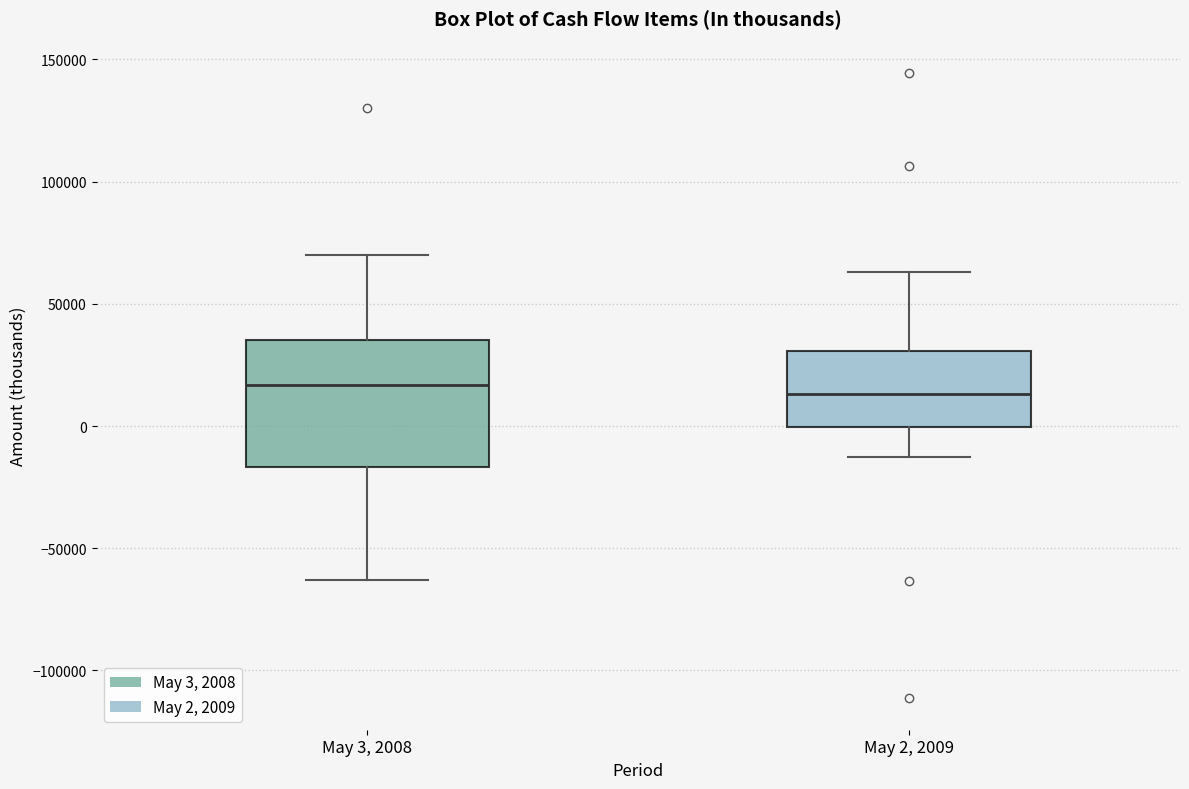

Reading left to right, read every box against the y-axis: the position of its median line, the range the box covers, and the ends of its whiskers. The values are not printed on the chart, so give them approximately, as read against the axis.

May 3, 2008: median 15000, box -15000 to 35000, whiskers -65000 to 70000
May 2, 2009: median 15000, box 0 to 30000, whiskers -15000 to 65000